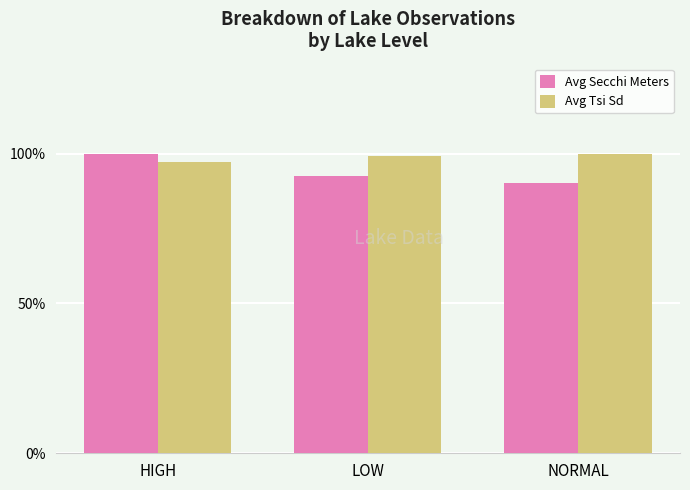

True or false: Avg Secchi Meters has a value of 61.8 at HIGH.

False